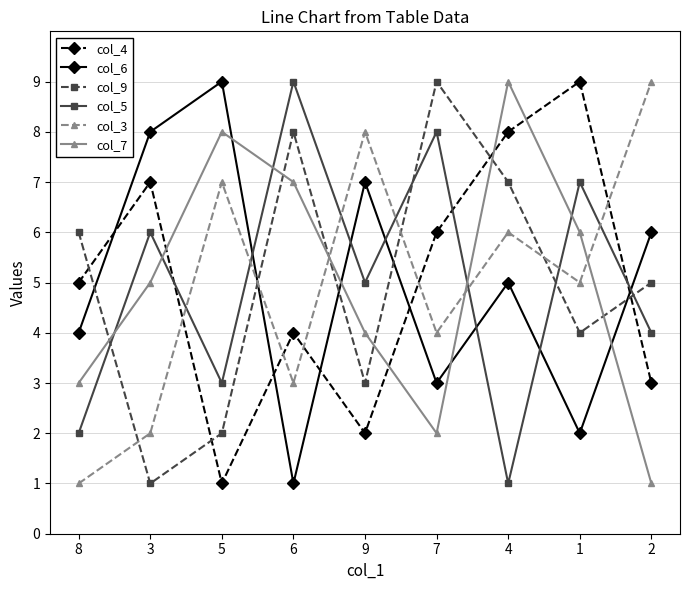

Does the chart display data point markers on the line(s)?

Yes